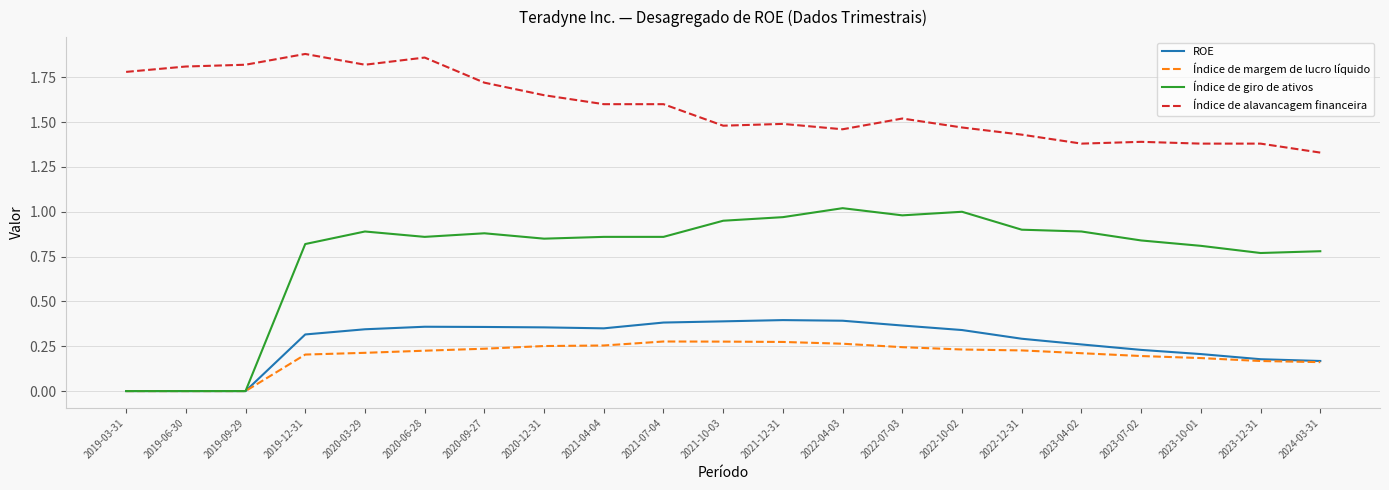

What is the total value across all series at 2021-12-31?

3.1